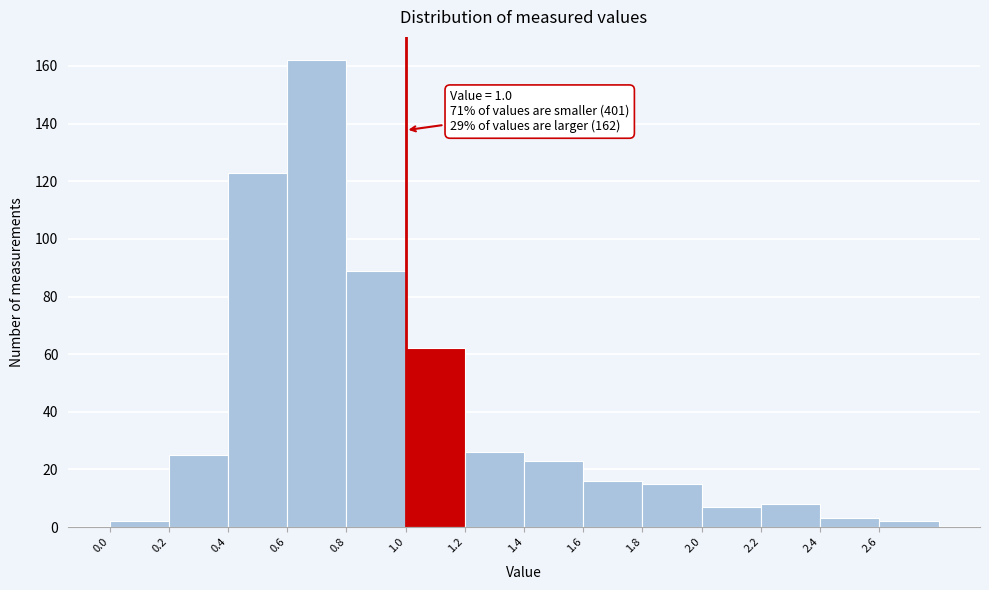

Over which range of the x-axis is the bar tallest?

0.6 to 0.8